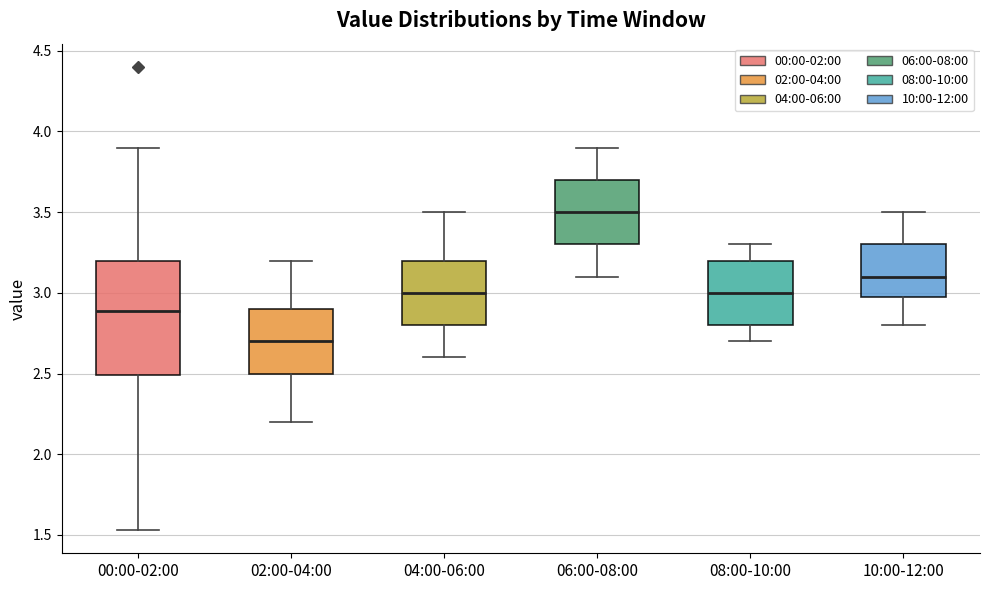

Where is the upper edge of the box for 06:00-08:00 on the y-axis? The values are not printed on the chart, so give them approximately, as read against the axis.

3.70